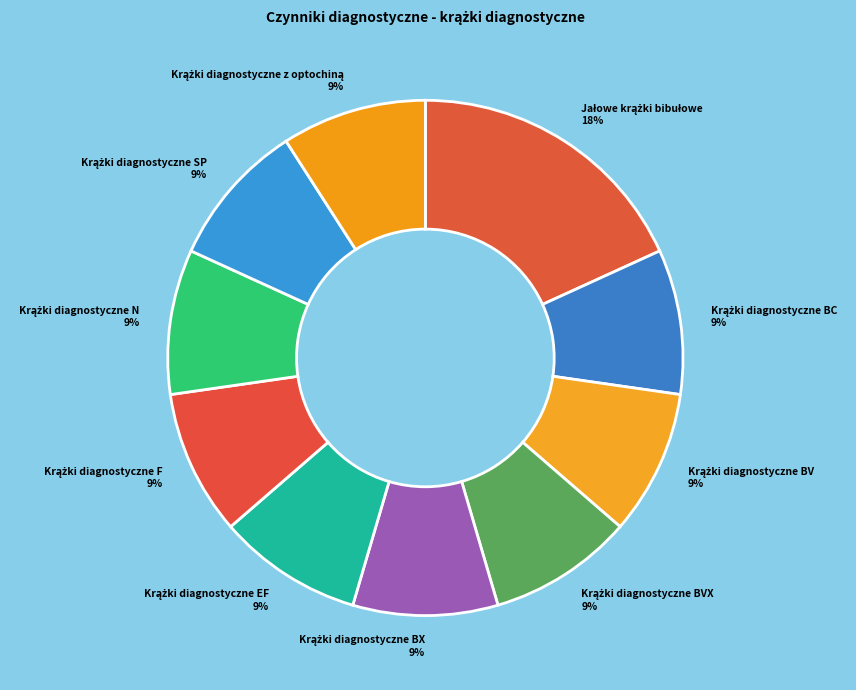

Does any single category account for the majority?

No